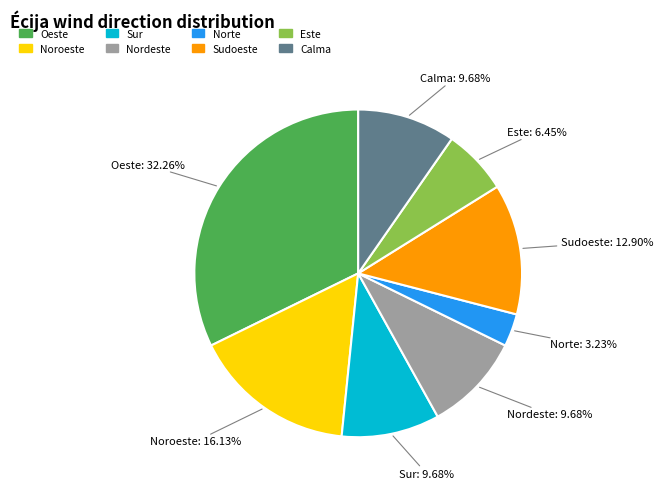

Do Sur and Norte together represent more than half of the pie?

No